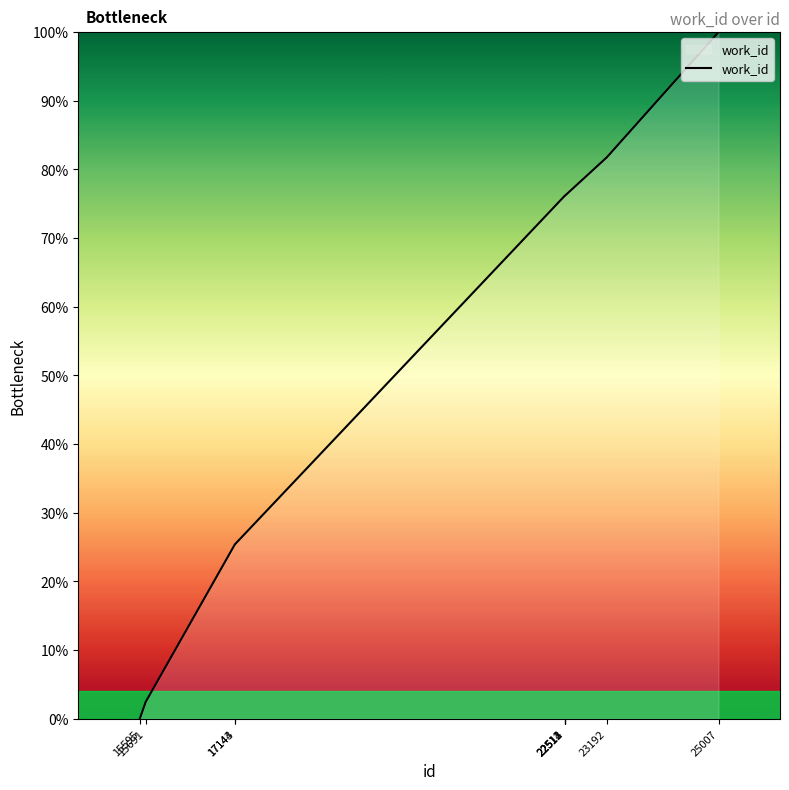

What is the difference between the second highest and second lowest values?

79.3